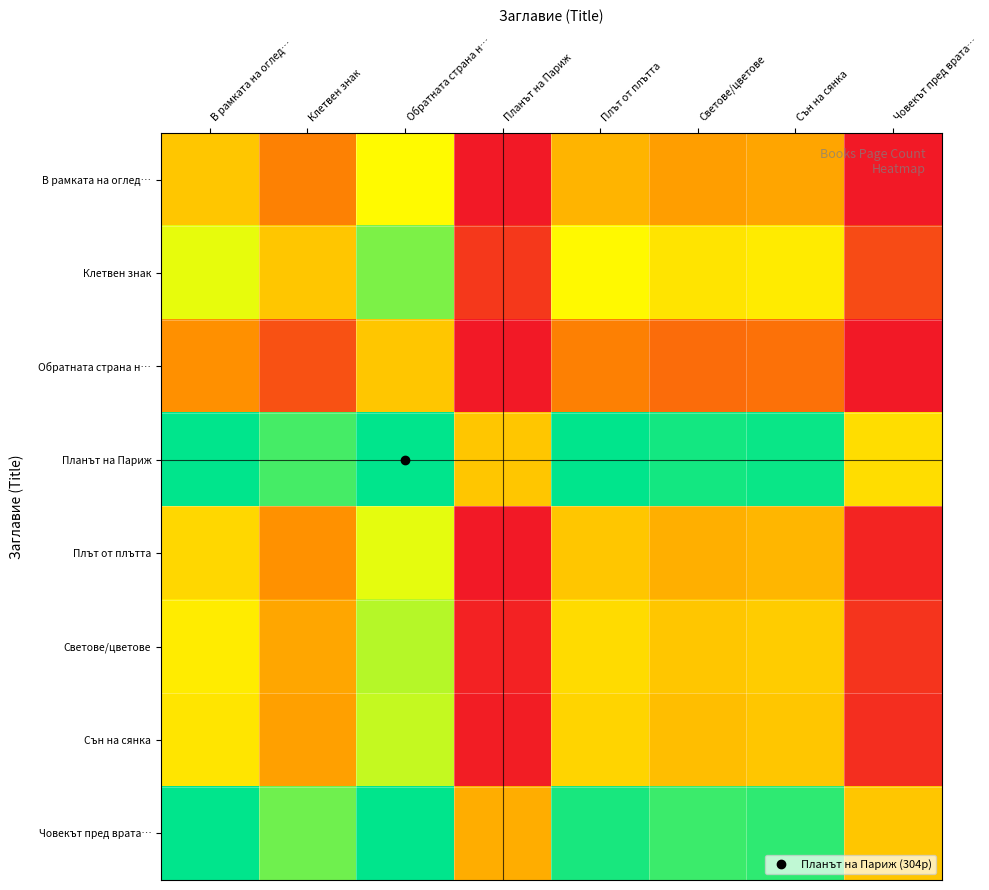

Reading left to right, list all the values displayed in this chart.

В рамката на оглед…: В рамката на оглед…=0.5	Клетвен знак=0.4	Обратната страна н…=0.6	Планът на Париж=0.2	Плът от плътта=0.5	Светове/цветове=0.4	Сън на сянка=0.4	Човекът пред врата…=0.2
Клетвен знак: В рамката на оглед…=0.6	Клетвен знак=0.5	Обратната страна н…=0.7	Планът на Париж=0.3	Плът от плътта=0.6	Светове/цветове=0.6	Сън на сянка=0.6	Човекът пред врата…=0.3
Обратната страна н…: В рамката на оглед…=0.4	Клетвен знак=0.3	Обратната страна н…=0.5	Планът на Париж=0.1	Плът от плътта=0.4	Светове/цветове=0.3	Сън на сянка=0.4	Човекът пред врата…=0.1
Планът на Париж: В рамката на оглед…=0.8	Клетвен знак=0.7	Обратната страна н…=0.9	Планът на Париж=0.5	Плът от плътта=0.8	Светове/цветове=0.8	Сън на сянка=0.8	Човекът пред врата…=0.5
Плът от плътта: В рамката на оглед…=0.5	Клетвен знак=0.4	Обратната страна н…=0.6	Планът на Париж=0.2	Плът от плътта=0.5	Светове/цветове=0.5	Сън на сянка=0.5	Човекът пред врата…=0.2
Светове/цветове: В рамката на оглед…=0.6	Клетвен знак=0.4	Обратната страна н…=0.7	Планът на Париж=0.2	Плът от плътта=0.5	Светове/цветове=0.5	Сън на сянка=0.5	Човекът пред врата…=0.2
Сън на сянка: В рамката на оглед…=0.6	Клетвен знак=0.4	Обратната страна н…=0.6	Планът на Париж=0.2	Плът от плътта=0.5	Светове/цветове=0.5	Сън на сянка=0.5	Човекът пред врата…=0.2
Човекът пред врата…: В рамката на оглед…=0.8	Клетвен знак=0.7	Обратната страна н…=0.9	Планът на Париж=0.5	Плът от плътта=0.8	Светове/цветове=0.8	Сън на сянка=0.8	Човекът пред врата…=0.5